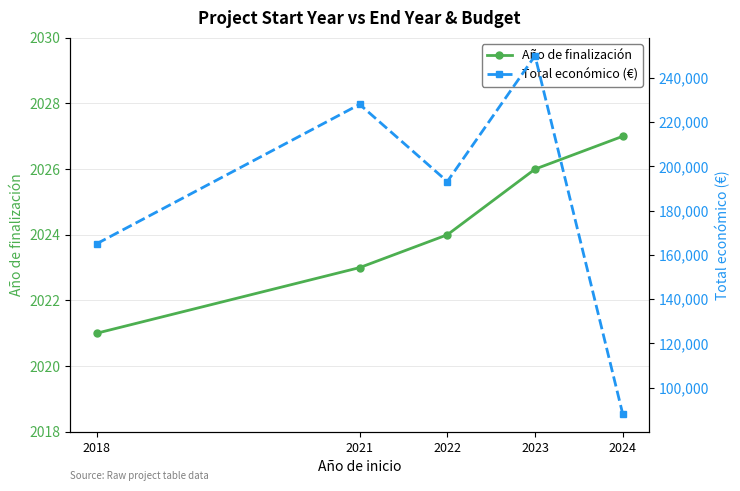

What is the maximum value for Año de finalización?

2027